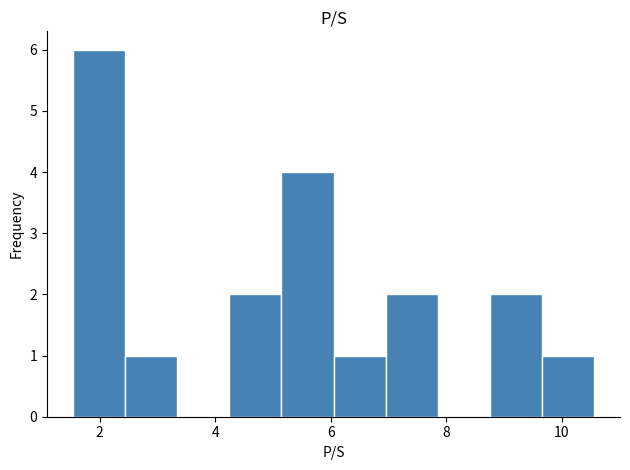

Reading left to right, transcribe this chart: for each bar, give the range it covers on the x-axis and its height. Neither the bar edges nor the heights are printed on the chart, so give them approximately, as read against the axes.

1.6 to 2.4: 6
2.4 to 3.4: 1
3.4 to 4.2: 0
4.2 to 5.2: 2
5.2 to 6.0: 4
6.0 to 7.0: 1
7.0 to 7.8: 2
7.8 to 8.8: 0
8.8 to 9.6: 2
9.6 to 10.6: 1